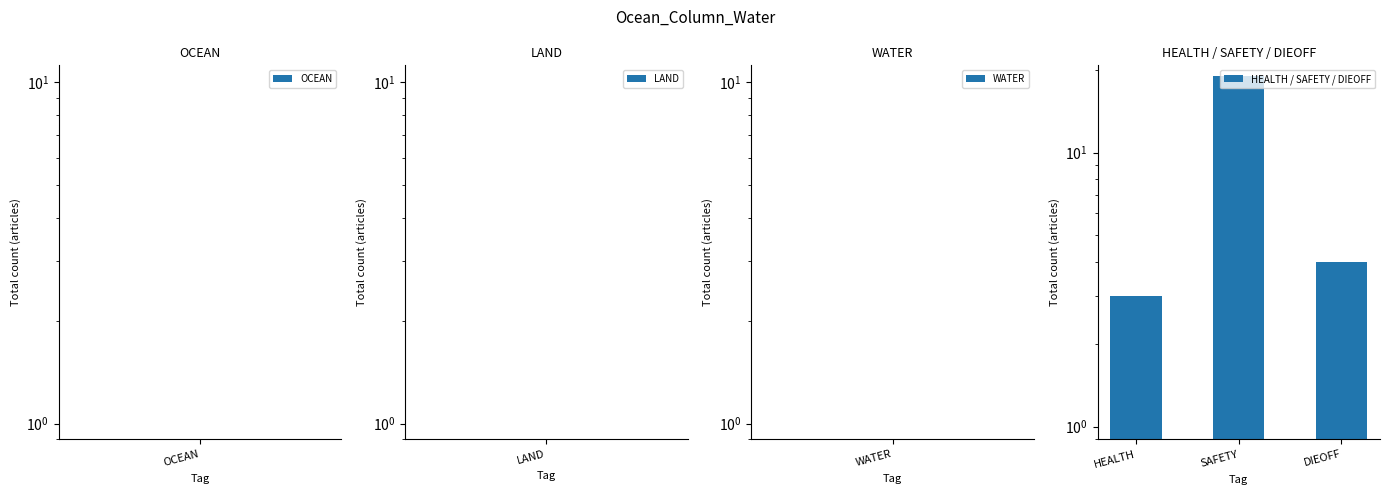

What is the sum of all values?

26